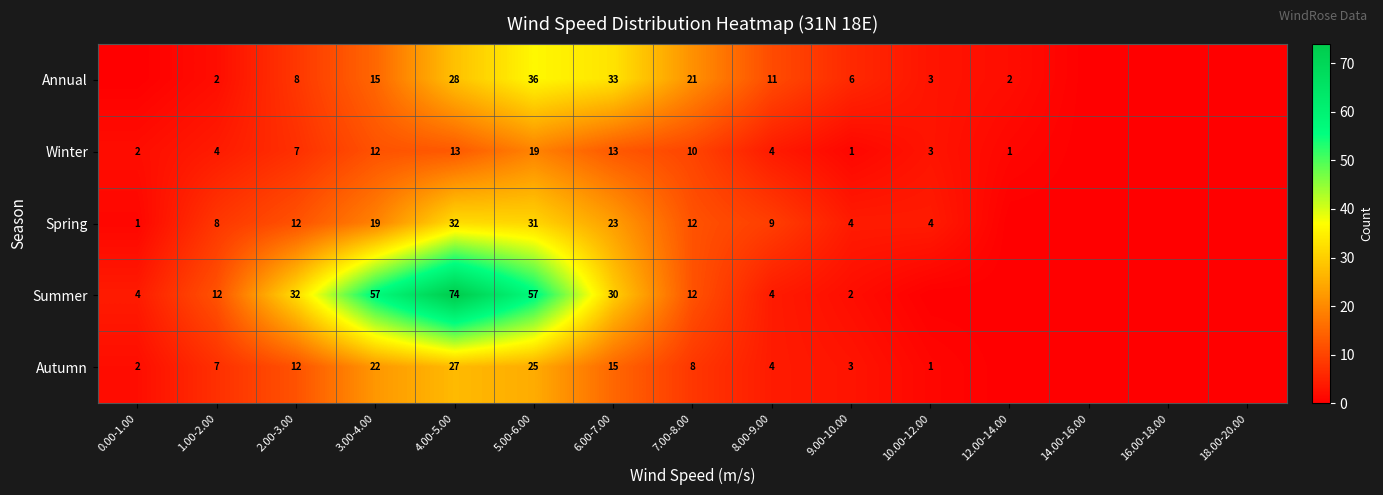

The Summer series shows 12 at 7.00-8.00. True or false?

True